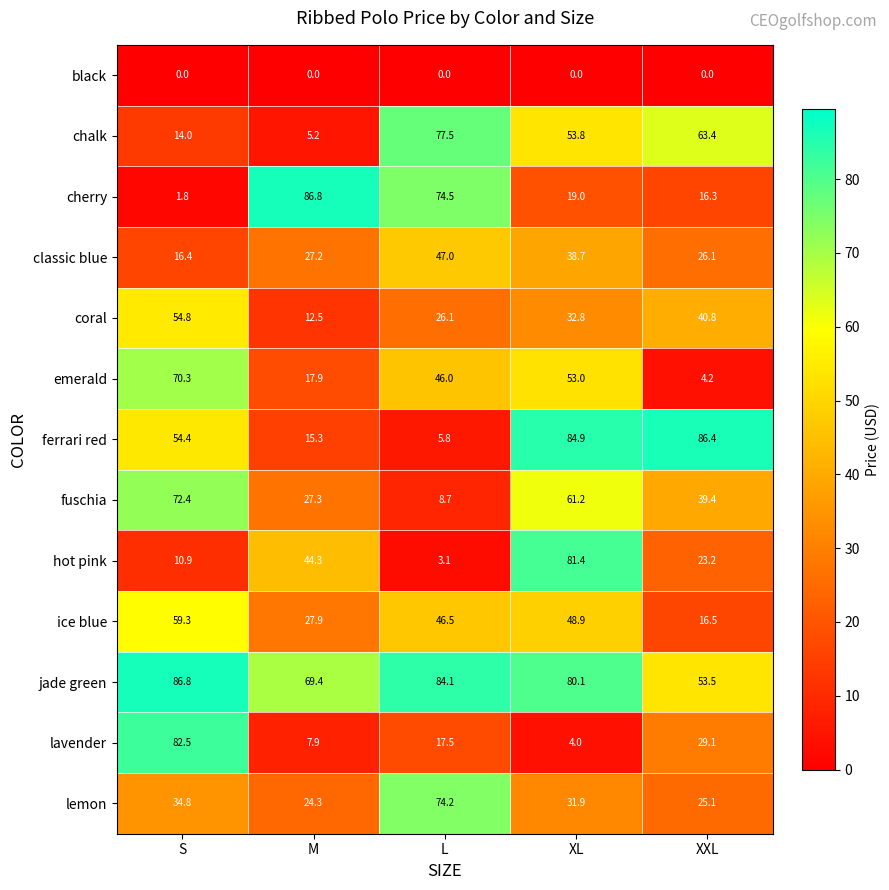

Which series has the largest total across all categories?

jade green